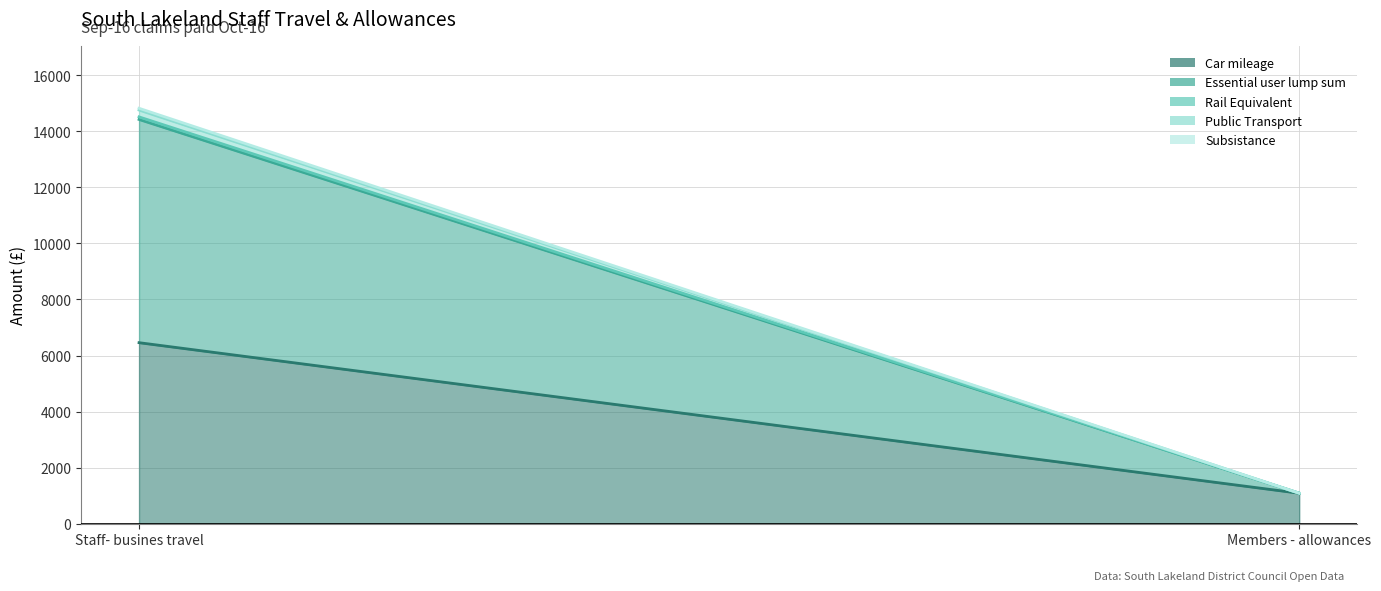

At Members - allowances, list the series in order from smallest to largest.

Car mileage (line), Essential user lump sum (line), Rail Equivalent (line), Public Transport (line), Subsistance (line)